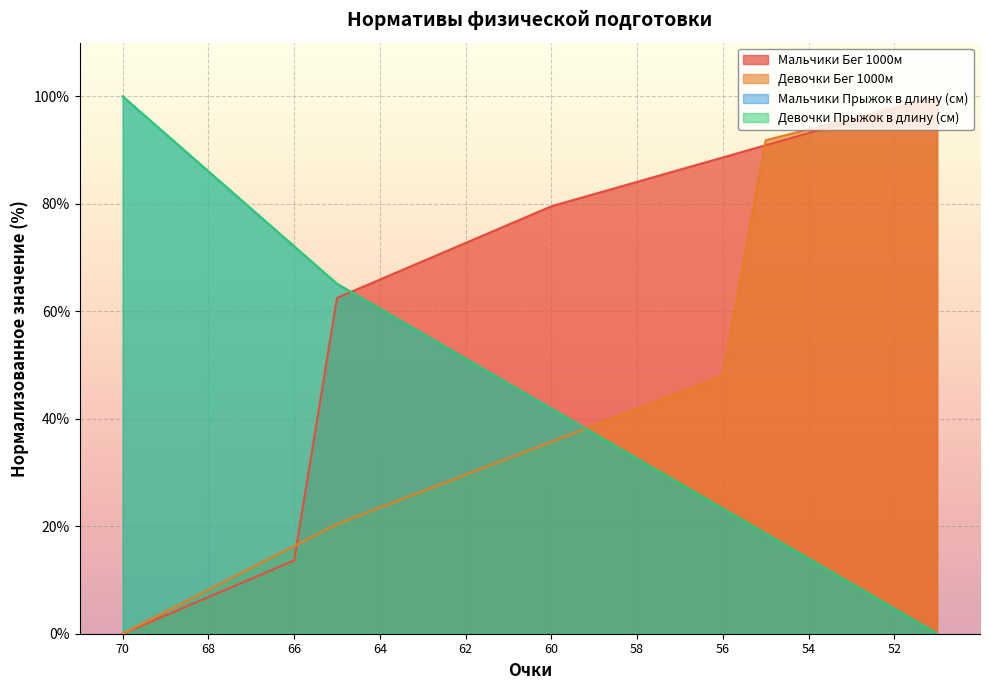

What is the sum of all Девочки Прыжок values?

918.6